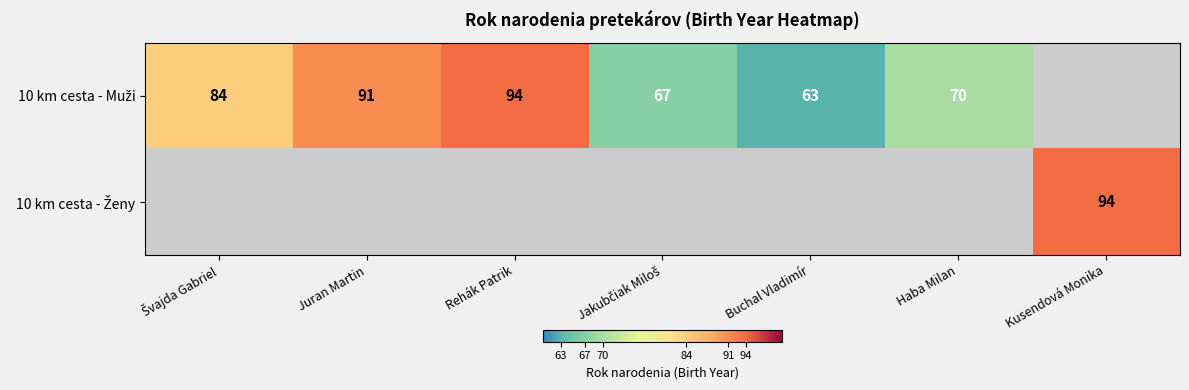

Where does the 10 km cesta - Muži series first go above 84?

Juran Martin